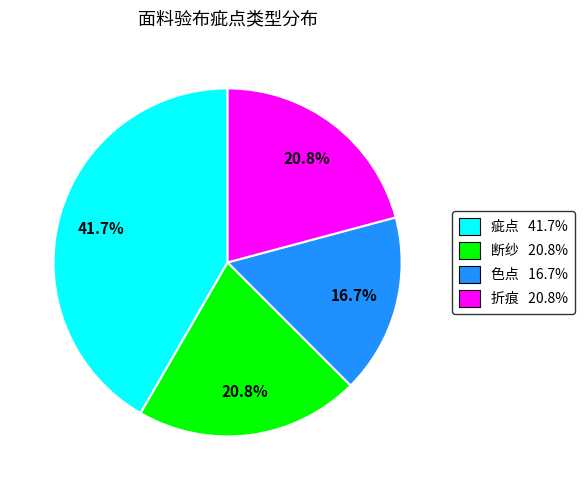

Is there a majority slice in this chart?

No